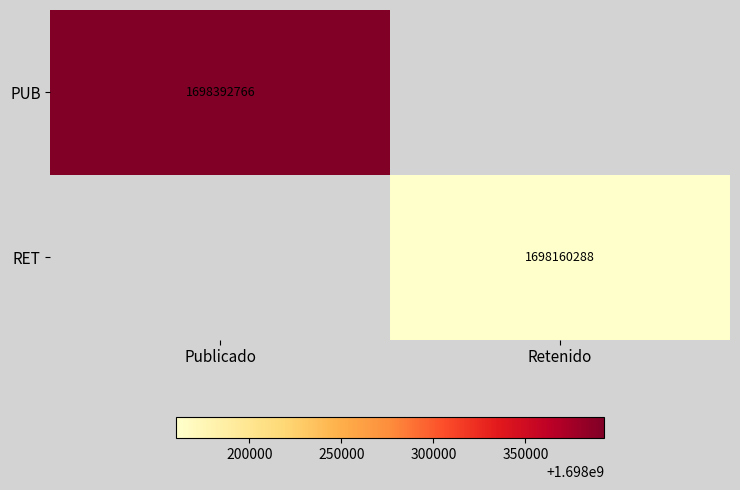

Is it true that PUB equals 464096369 at Publicado?

False